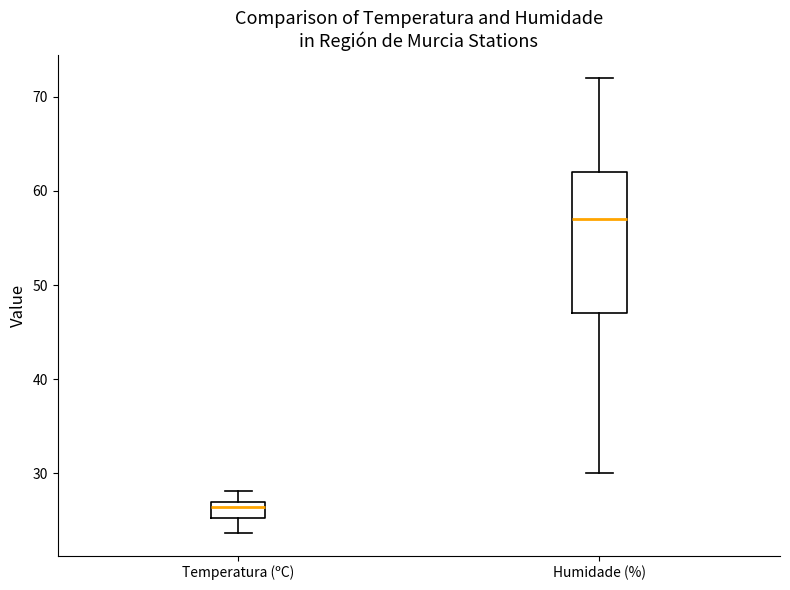

Comparing the boxes themselves (not the whiskers), which one is the tallest?

Humidade (%)